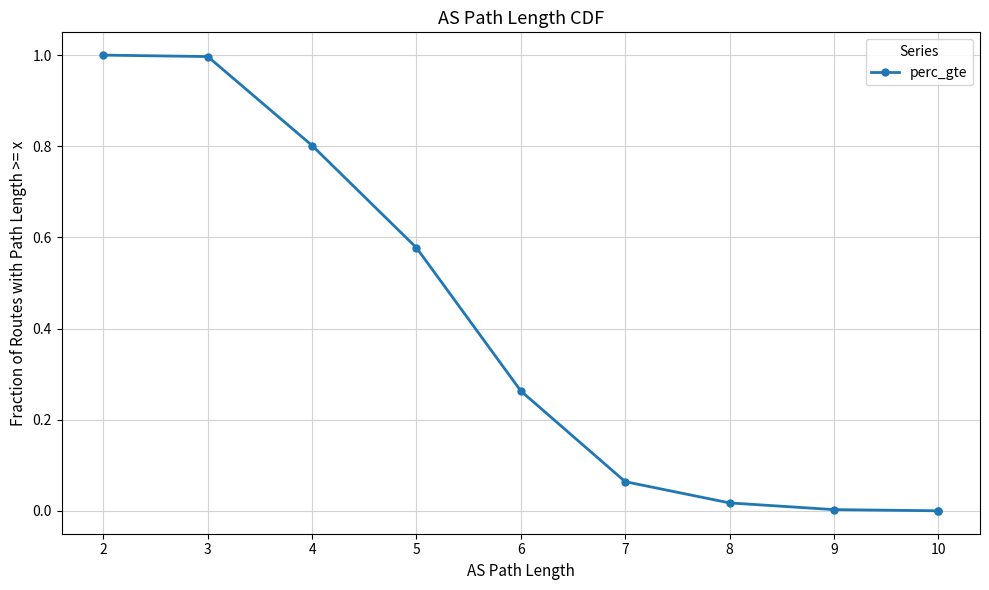

True or false: the data has more than 0 interior local peaks.

False